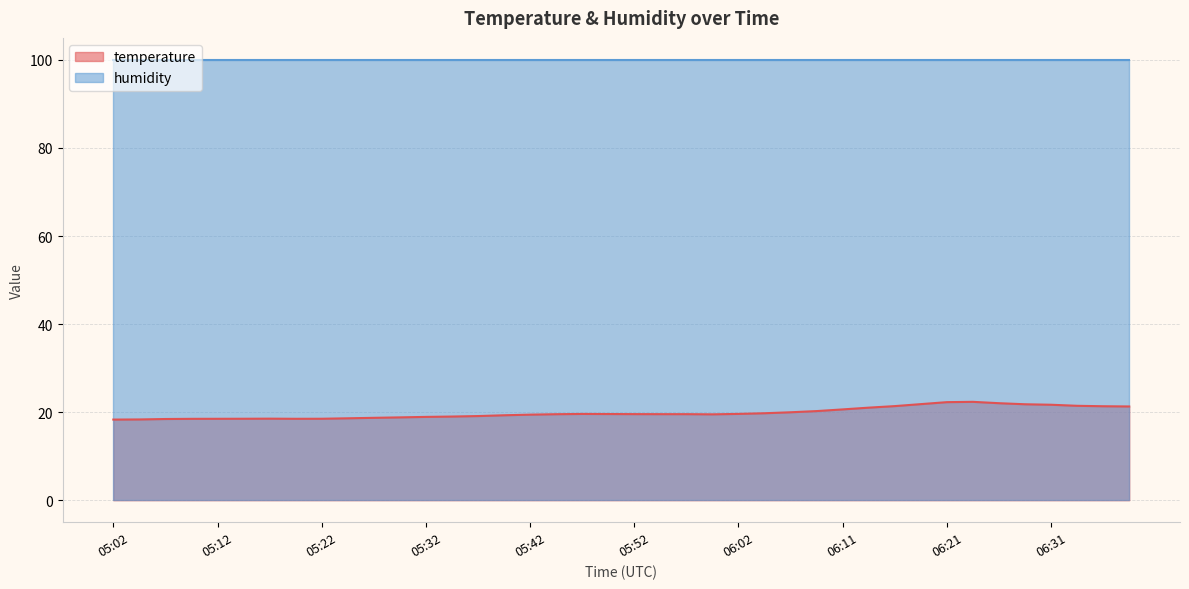

List the labels in order of value, smallest first.

05:02, 05:05, 05:07, 05:10, 05:12, 05:20, 05:15, 05:22, 05:17, 05:25, 05:27, 05:29, 05:32, 05:34, 05:37, 05:39, 05:42, 05:59, 05:44, 05:54, 05:56, 05:52, 05:49, 05:47, 06:02, 06:04, 06:07, 06:09, 06:11, 06:14, 06:39, 06:36, 06:17, 06:34, 06:31, 06:29, 06:19, 06:26, 06:21, 06:24